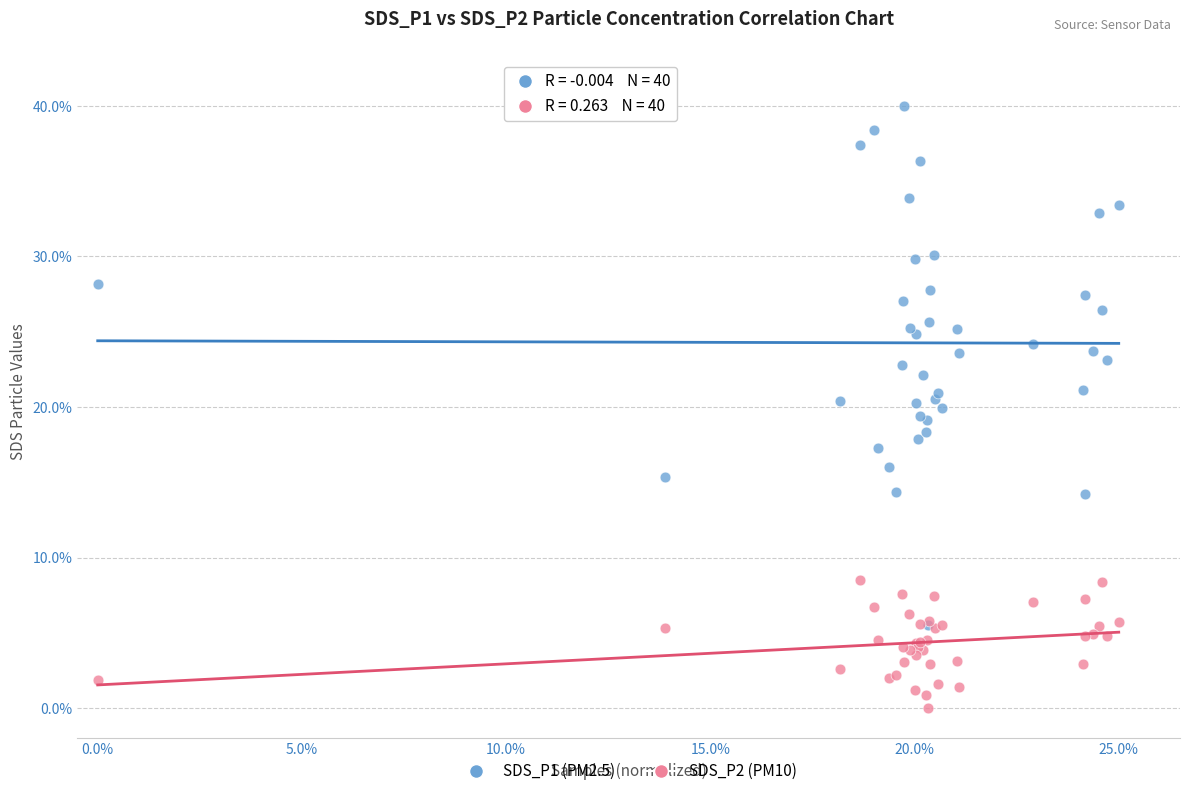

Which series contains the lowest Y value?

SDS_P2 (PM10)